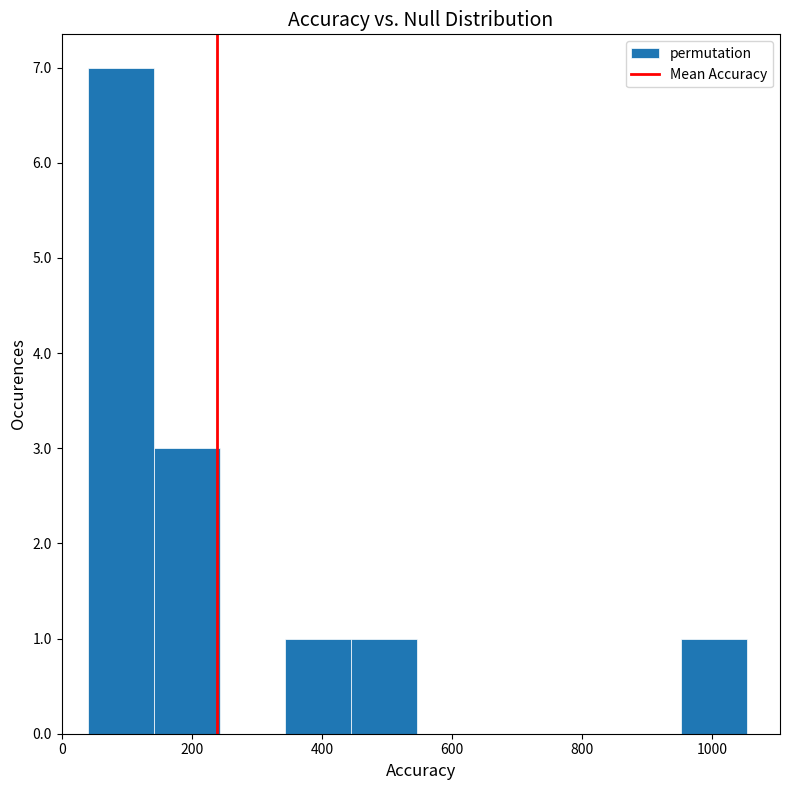

Over which range of the x-axis is the bar tallest?

40 to 140